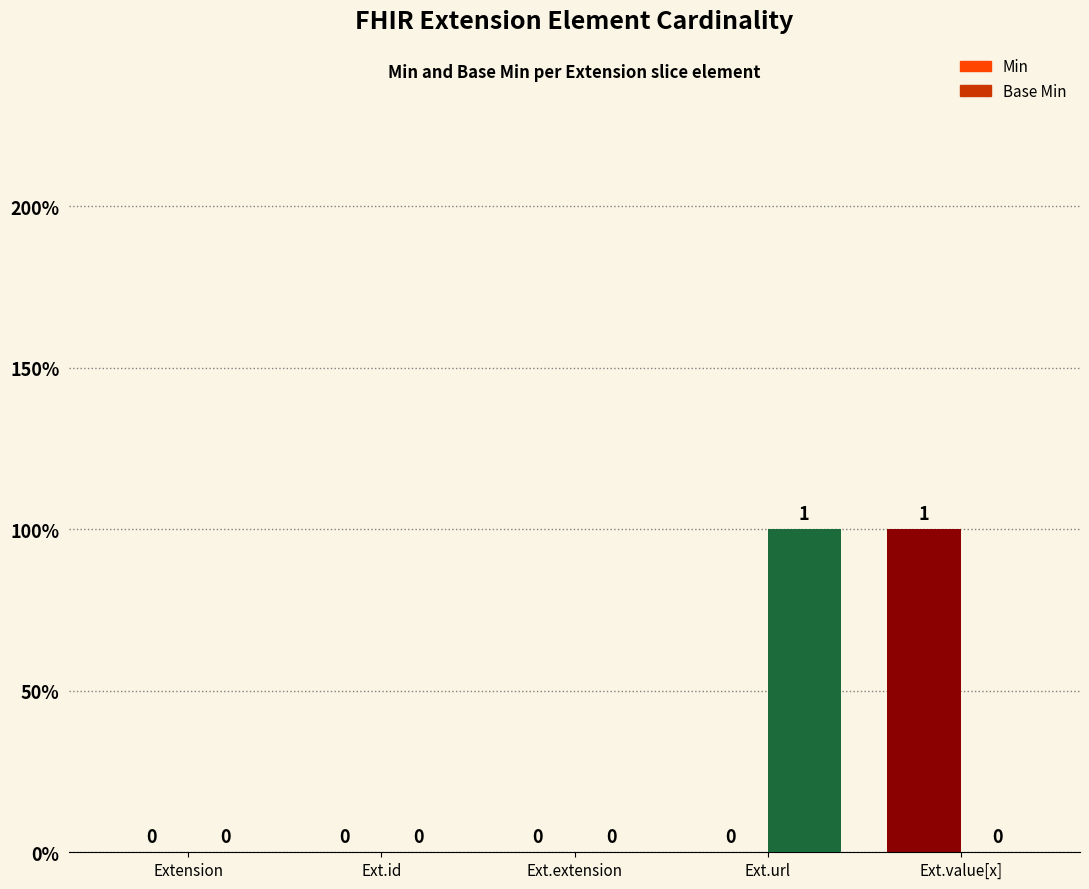

At which category does the chart reach its minimum across all series?

Extension